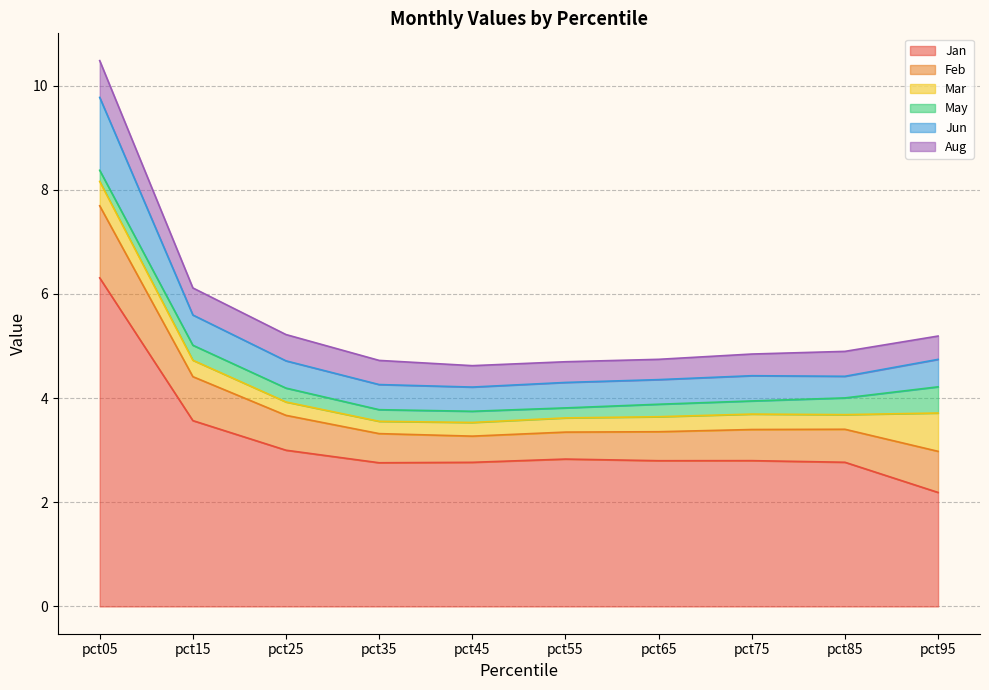

Where is Jan nearest to the value 4?

pct15